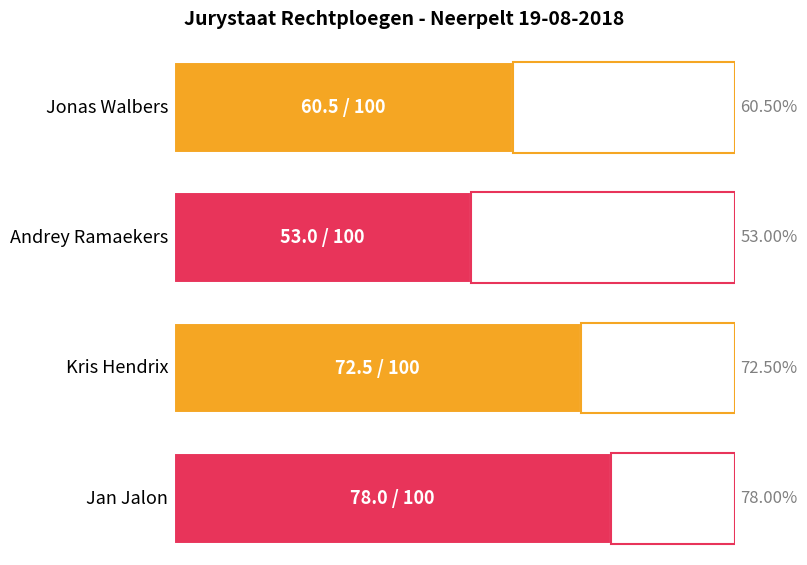

Rank the categories by value from highest to lowest.

Jan Jalon, Kris Hendrix, Jonas Walbers, Andrey Ramaekers